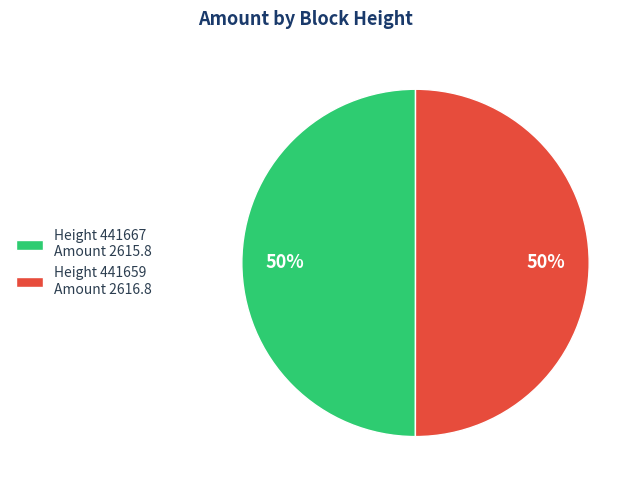

Combined, do Height 441667 Amount 2615.8 and Height 441659 Amount 2616.8 account for over 50%?

Yes